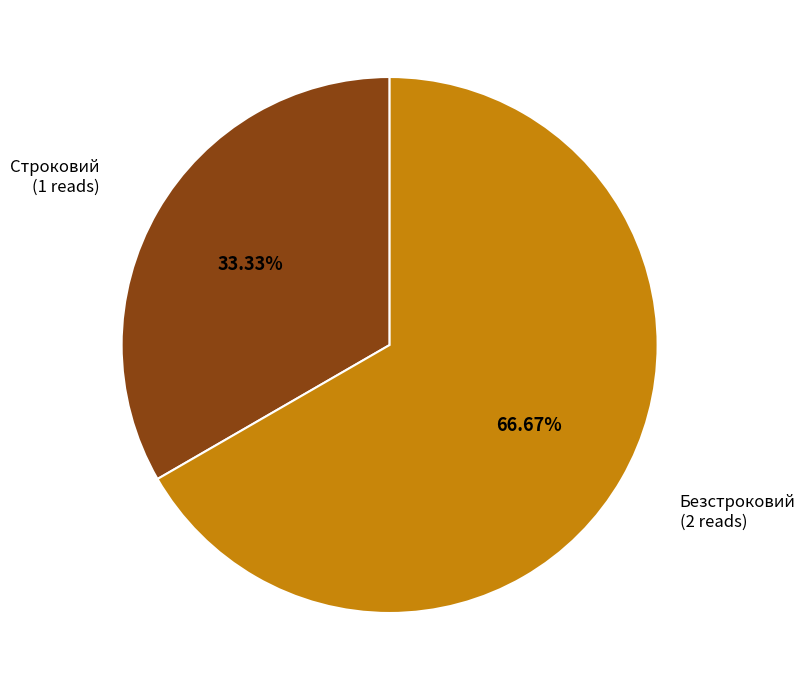

True or false: Безстроковий accounts for 55% of the total.

False